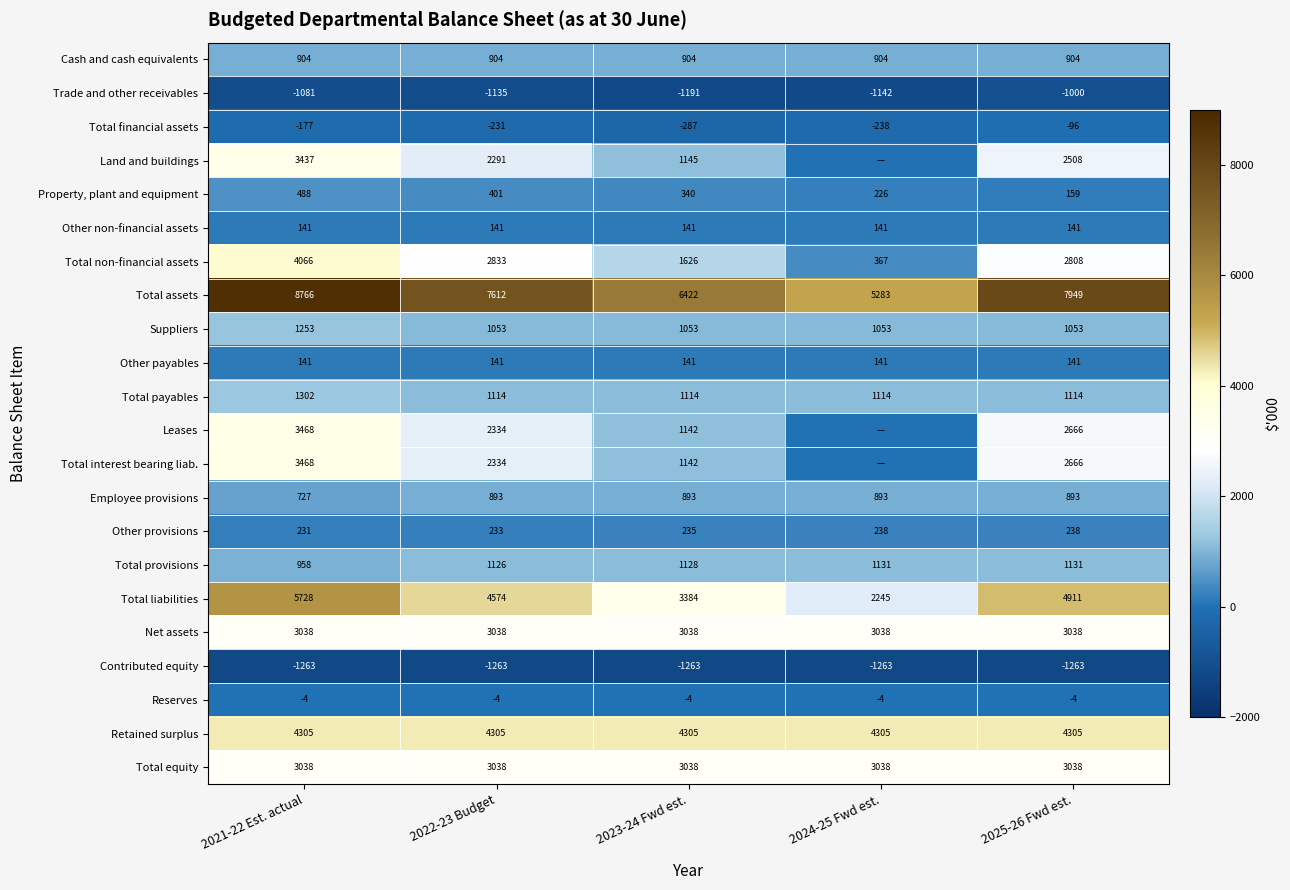

What value does the Total provisions series have at 2022-23 Budget, to the nearest 50?

1150